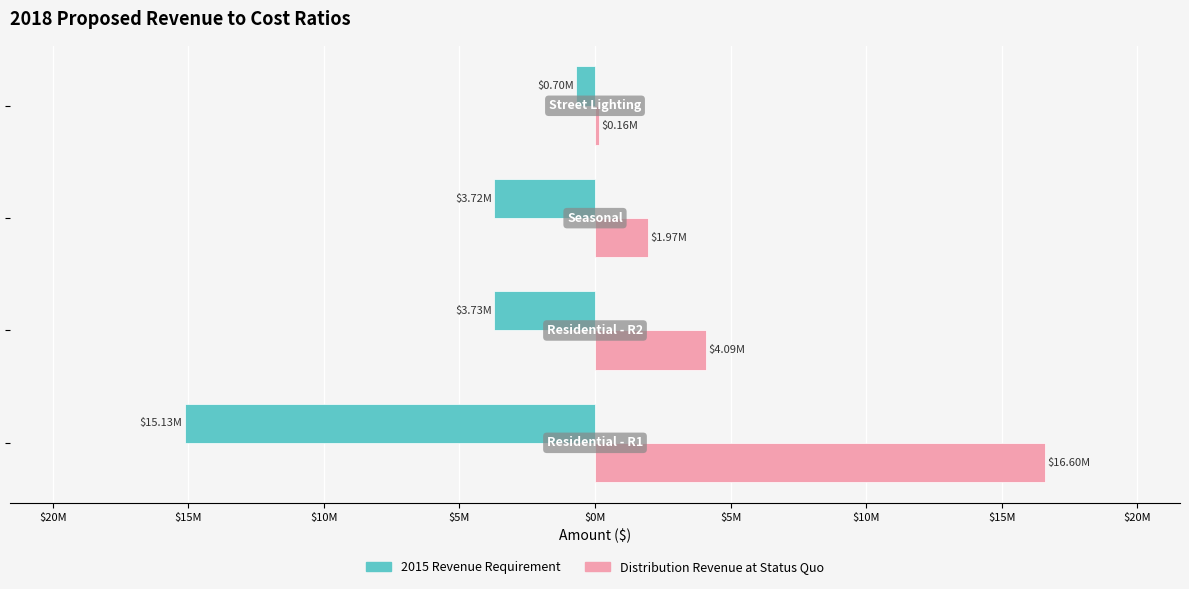

What are all the series names shown in the legend?

2015 Revenue Requirement, Distribution Revenue at Status Quo